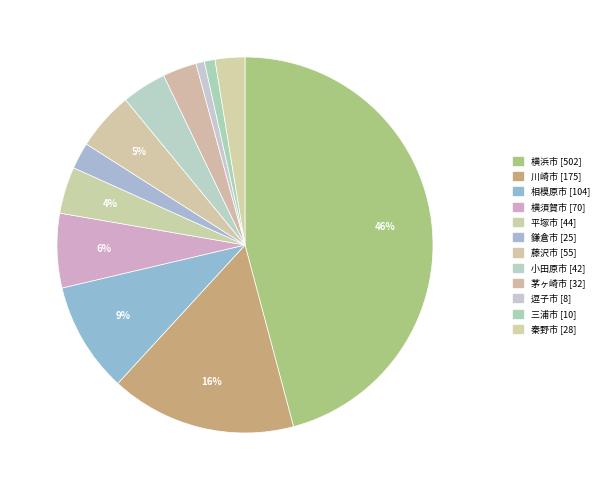

Is it true that 鎌倉市 is 2% of the pie?

True